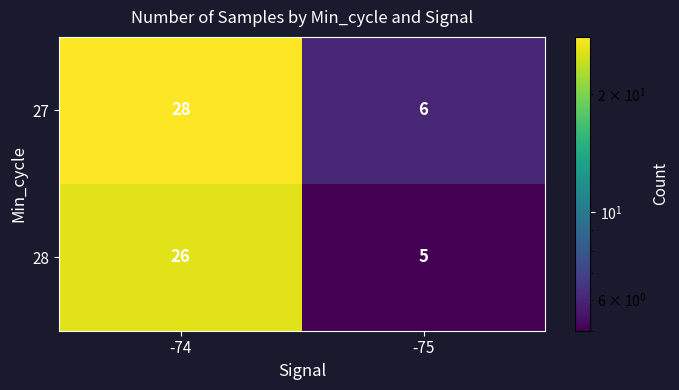

The value of 27 at -75 is 3. True or false?

False